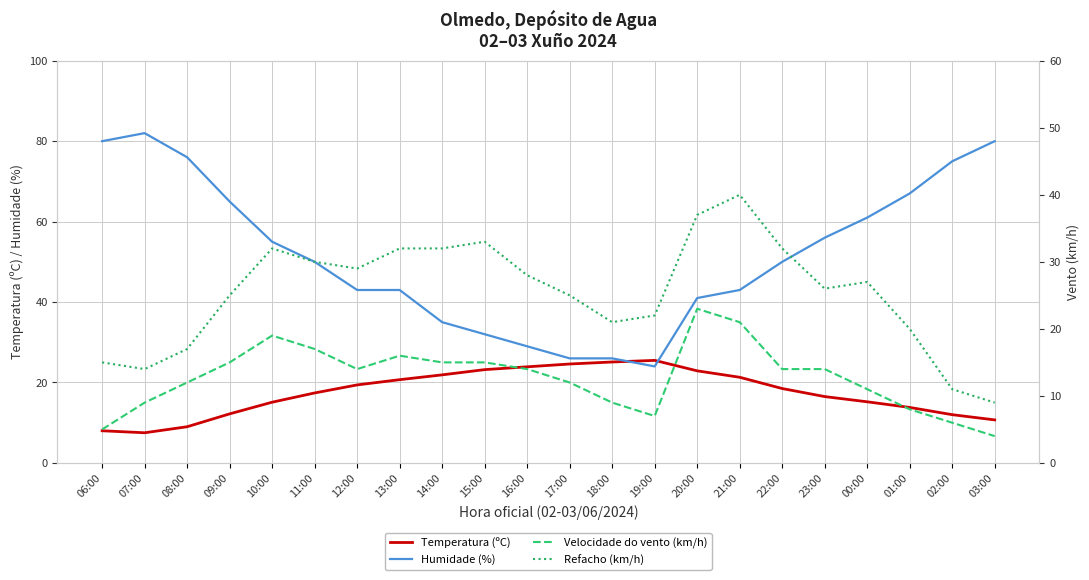

What is the label of the 21st point from the right?

07:00